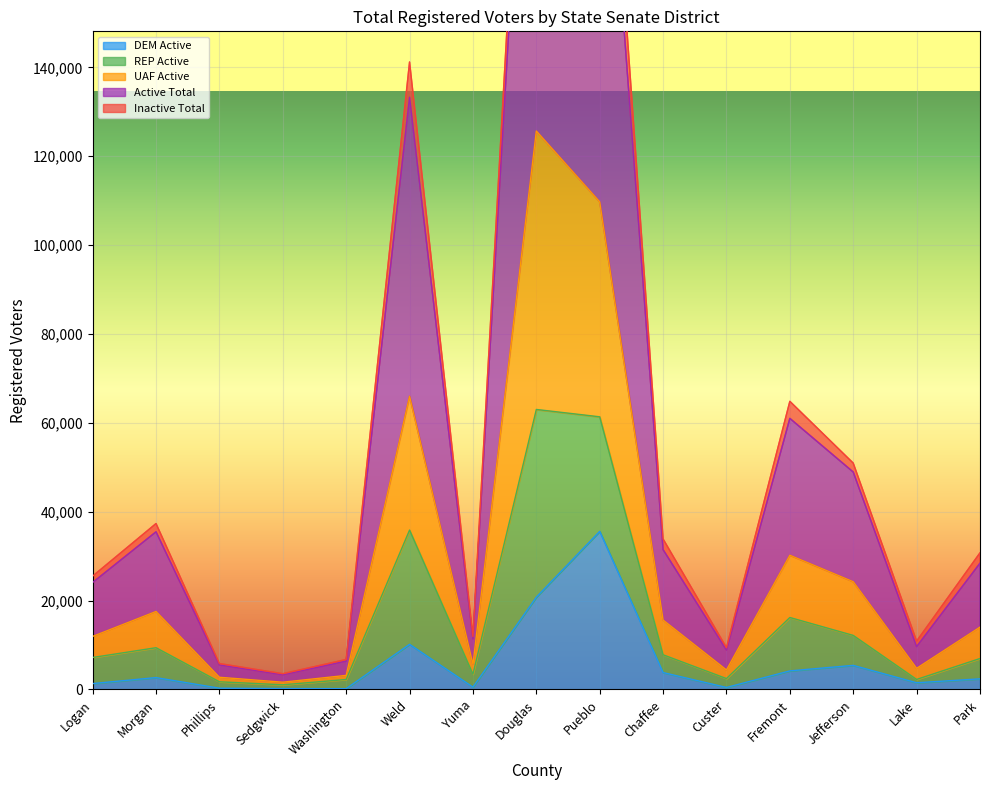

Where is the first local maximum for DEM Active?

Morgan